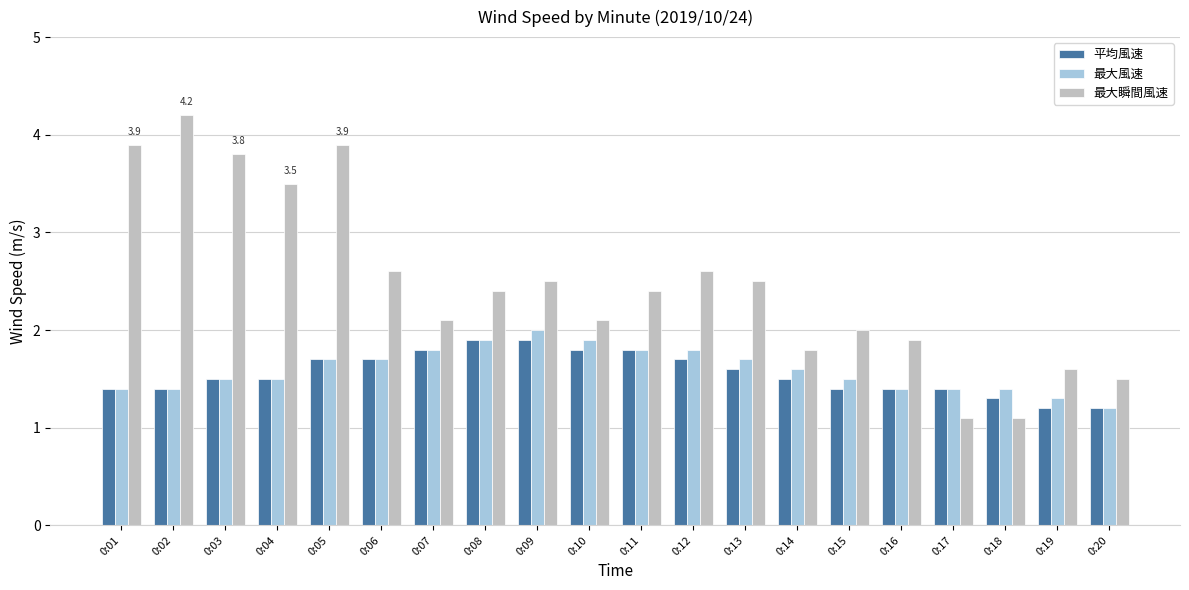

What is the sum of the 最大瞬間風速 values at 0:20 and 0:19?

3.1